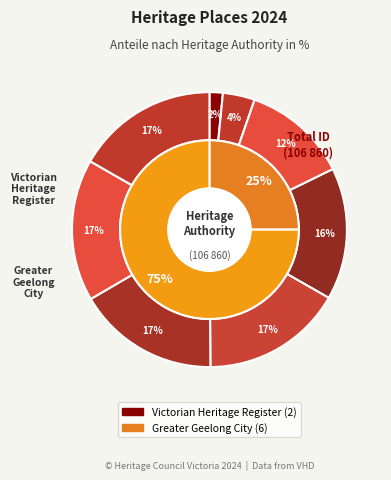

To the nearest percent, what is the difference between the St Marys Hall and Ashby Hall slice percentages?

12%